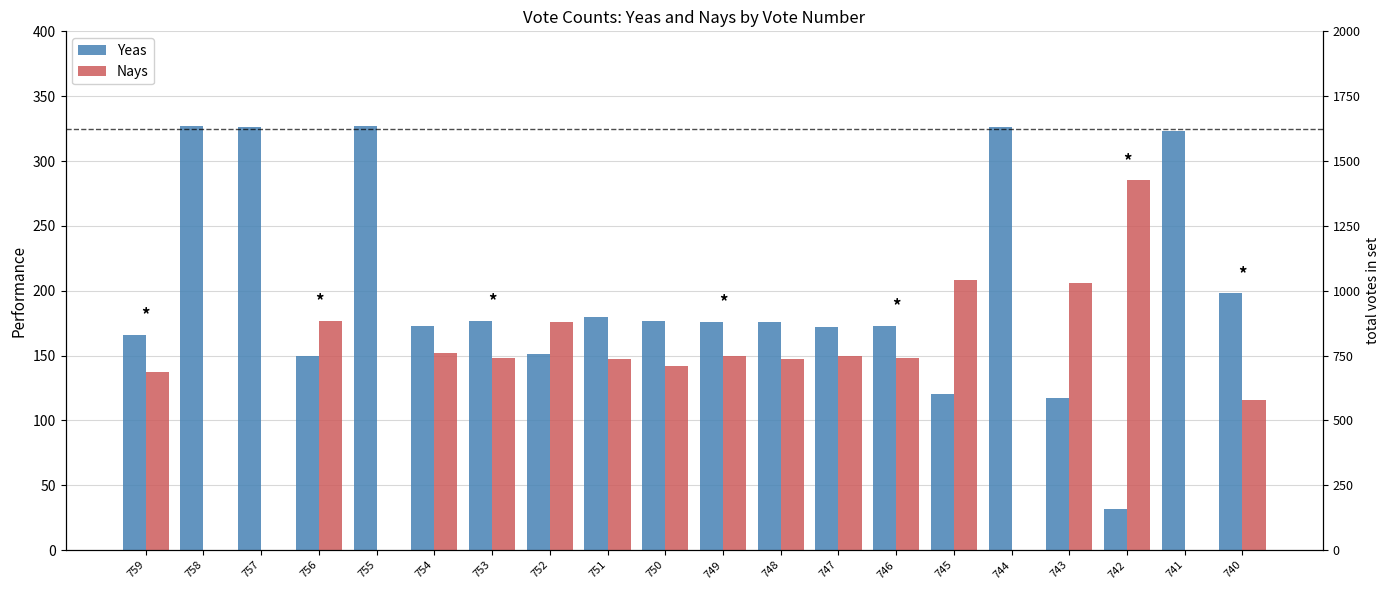

At which label does Yeas first exceed 176?

758